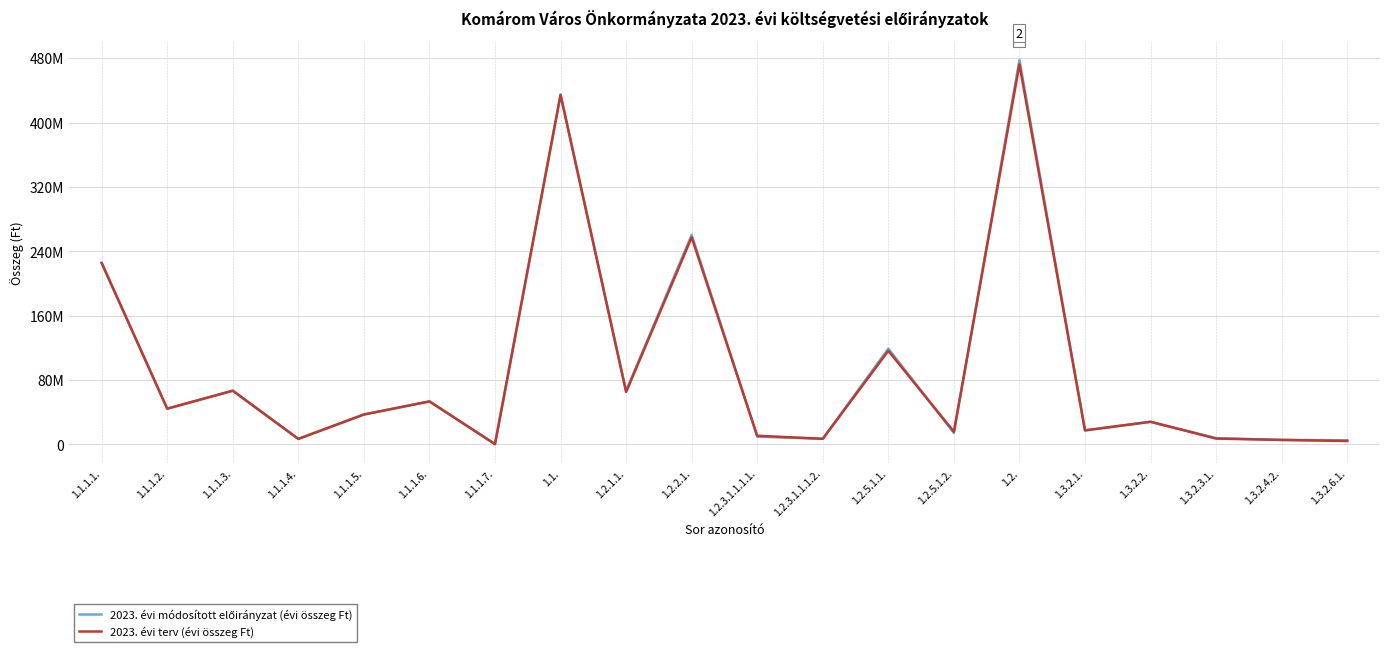

What is the label of the 17th point from the right?

1.1.1.4.